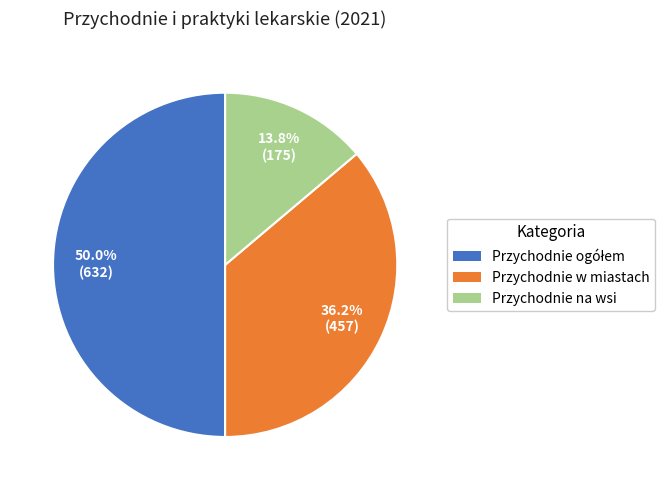

Is it true that Przychodnie w miastach is 45% of the pie?

False